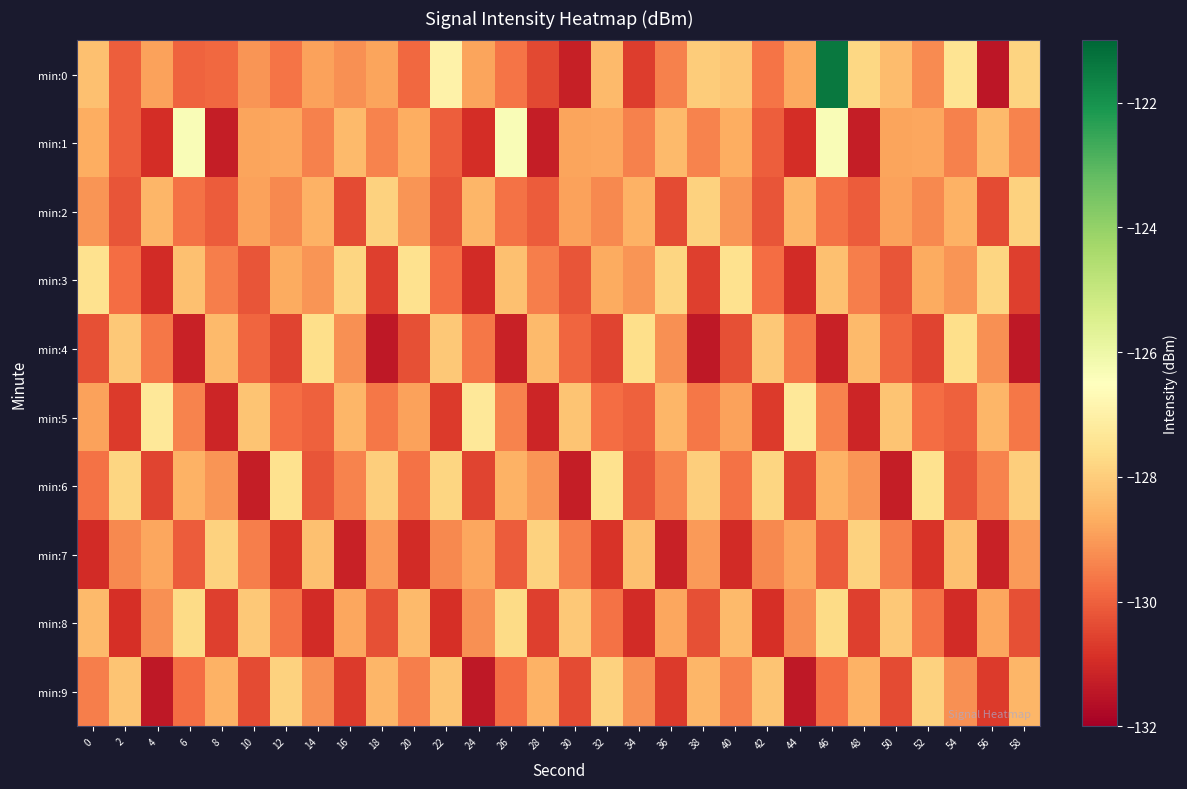

Reading left to right, list all the values displayed in this chart.

min:0: 0=-128.3	2=-130.0	4=-128.9	6=-129.9	8=-129.9	10=-129.1	12=-129.7	14=-128.9	16=-129.2	18=-128.8	20=-129.9	22=-127.0	24=-128.9	26=-129.7	28=-130.4	30=-131.2	32=-128.4	34=-130.6	36=-129.5	38=-128.0	40=-128.2	42=-129.6	44=-128.7	46=-121.4	48=-127.8	50=-128.3	52=-129.3	54=-127.4	56=-131.4	58=-127.8
min:1: 0=-128.7	2=-130.1	4=-131.0	6=-126.3	8=-131.3	10=-128.8	12=-128.8	14=-129.4	16=-128.4	18=-129.4	20=-128.7	22=-130.1	24=-131.0	26=-126.3	28=-131.3	30=-128.8	32=-128.8	34=-129.4	36=-128.4	38=-129.4	40=-128.7	42=-130.1	44=-131.0	46=-126.3	48=-131.3	50=-128.8	52=-128.8	54=-129.4	56=-128.4	58=-129.4
min:2: 0=-129.1	2=-130.2	4=-128.5	6=-129.7	8=-130.1	10=-128.9	12=-129.3	14=-128.6	16=-130.4	18=-127.9	20=-129.1	22=-130.2	24=-128.5	26=-129.7	28=-130.1	30=-128.9	32=-129.3	34=-128.6	36=-130.4	38=-127.9	40=-129.1	42=-130.2	44=-128.5	46=-129.7	48=-130.1	50=-128.9	52=-129.3	54=-128.6	56=-130.4	58=-127.9
min:3: 0=-127.5	2=-129.8	4=-131.0	6=-128.3	8=-129.5	10=-130.2	12=-128.7	14=-129.1	16=-127.8	18=-130.6	20=-127.5	22=-129.8	24=-131.0	26=-128.3	28=-129.5	30=-130.2	32=-128.7	34=-129.1	36=-127.8	38=-130.6	40=-127.5	42=-129.8	44=-131.0	46=-128.3	48=-129.5	50=-130.2	52=-128.7	54=-129.1	56=-127.8	58=-130.6
min:4: 0=-130.3	2=-128.1	4=-129.6	6=-131.2	8=-128.4	10=-129.9	12=-130.5	14=-127.6	16=-129.2	18=-131.4	20=-130.3	22=-128.1	24=-129.6	26=-131.2	28=-128.4	30=-129.9	32=-130.5	34=-127.6	36=-129.2	38=-131.4	40=-130.3	42=-128.1	44=-129.6	46=-131.2	48=-128.4	50=-129.9	52=-130.5	54=-127.6	56=-129.2	58=-131.4
min:5: 0=-128.9	2=-130.7	4=-127.3	6=-129.4	8=-131.1	10=-128.2	12=-129.8	14=-130.0	16=-128.5	18=-129.6	20=-128.9	22=-130.7	24=-127.3	26=-129.4	28=-131.1	30=-128.2	32=-129.8	34=-130.0	36=-128.5	38=-129.6	40=-128.9	42=-130.7	44=-127.3	46=-129.4	48=-131.1	50=-128.2	52=-129.8	54=-130.0	56=-128.5	58=-129.6
min:6: 0=-129.7	2=-127.8	4=-130.5	6=-128.6	8=-129.1	10=-131.3	12=-127.5	14=-130.2	16=-129.4	18=-128.0	20=-129.7	22=-127.8	24=-130.5	26=-128.6	28=-129.1	30=-131.3	32=-127.5	34=-130.2	36=-129.4	38=-128.0	40=-129.7	42=-127.8	44=-130.5	46=-128.6	48=-129.1	50=-131.3	52=-127.5	54=-130.2	56=-129.4	58=-128.0
min:7: 0=-131.0	2=-129.3	4=-128.8	6=-130.1	8=-127.9	10=-129.5	12=-130.8	14=-128.3	16=-131.2	18=-129.0	20=-131.0	22=-129.3	24=-128.8	26=-130.1	28=-127.9	30=-129.5	32=-130.8	34=-128.3	36=-131.2	38=-129.0	40=-131.0	42=-129.3	44=-128.8	46=-130.1	48=-127.9	50=-129.5	52=-130.8	54=-128.3	56=-131.2	58=-129.0
min:8: 0=-128.4	2=-130.9	4=-129.2	6=-127.7	8=-130.6	10=-128.1	12=-129.7	14=-131.0	16=-128.8	18=-130.3	20=-128.4	22=-130.9	24=-129.2	26=-127.7	28=-130.6	30=-128.1	32=-129.7	34=-131.0	36=-128.8	38=-130.3	40=-128.4	42=-130.9	44=-129.2	46=-127.7	48=-130.6	50=-128.1	52=-129.7	54=-131.0	56=-128.8	58=-130.3
min:9: 0=-129.5	2=-128.2	4=-131.4	6=-129.8	8=-128.6	10=-130.4	12=-127.9	14=-129.2	16=-130.7	18=-128.5	20=-129.5	22=-128.2	24=-131.4	26=-129.8	28=-128.6	30=-130.4	32=-127.9	34=-129.2	36=-130.7	38=-128.5	40=-129.5	42=-128.2	44=-131.4	46=-129.8	48=-128.6	50=-130.4	52=-127.9	54=-129.2	56=-130.7	58=-128.5